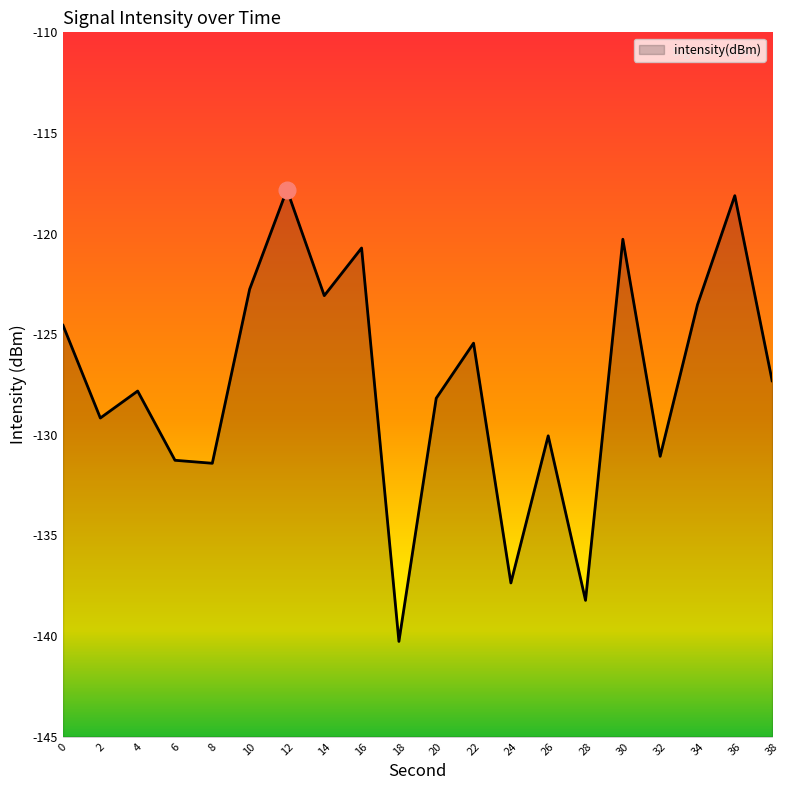

Reading right to left, transcribe all the data shown in this chart.

-127.3	-118.1	-123.5	-131.1	-120.3	-138.2	-130.1	-137.4	-125.4	-128.2	-140.3	-120.7	-123.1	-117.8	-122.8	-131.4	-131.3	-127.8	-129.2	-124.6